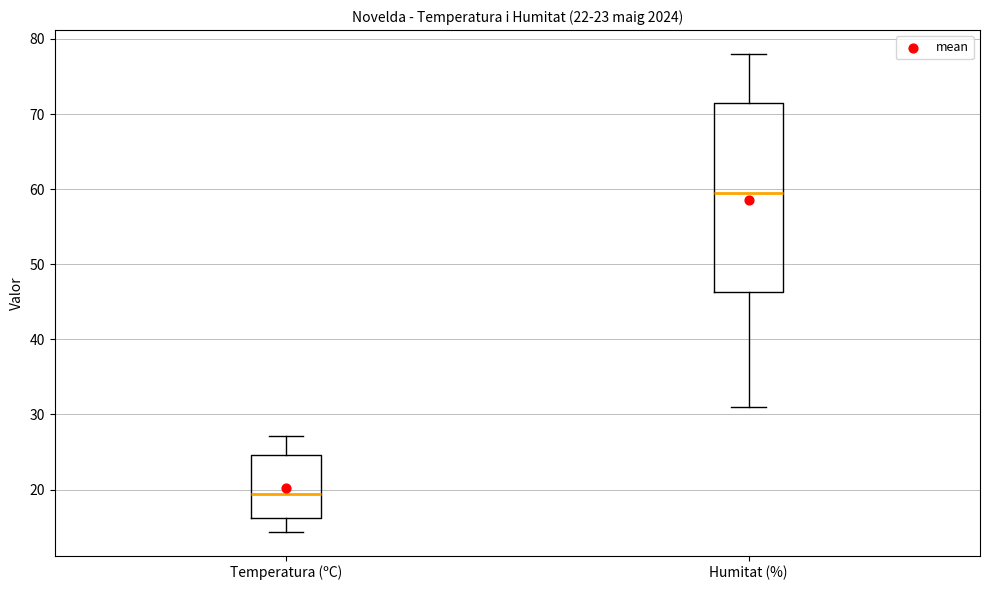

Comparing the boxes themselves (not the whiskers), which one is the tallest?

Humitat (%)